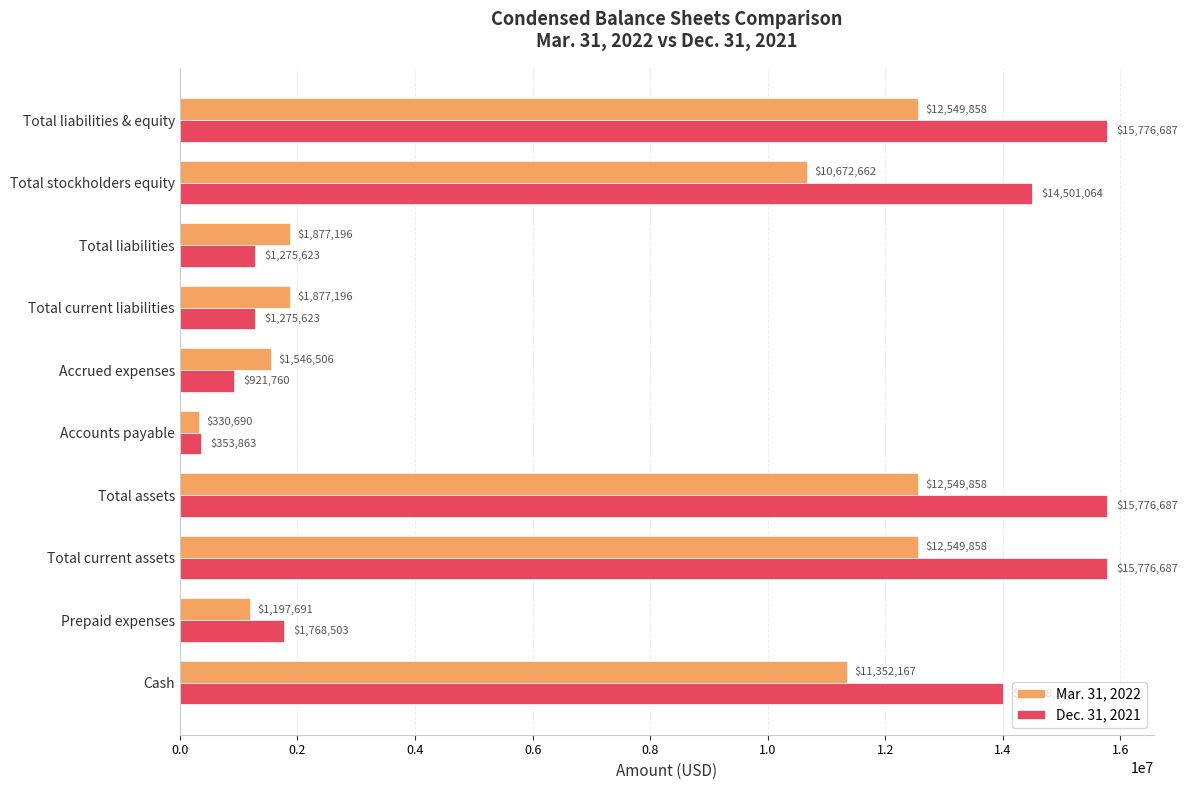

The value of Mar. 31, 2022 at Total liabilities & equity is 8661058. True or false?

False